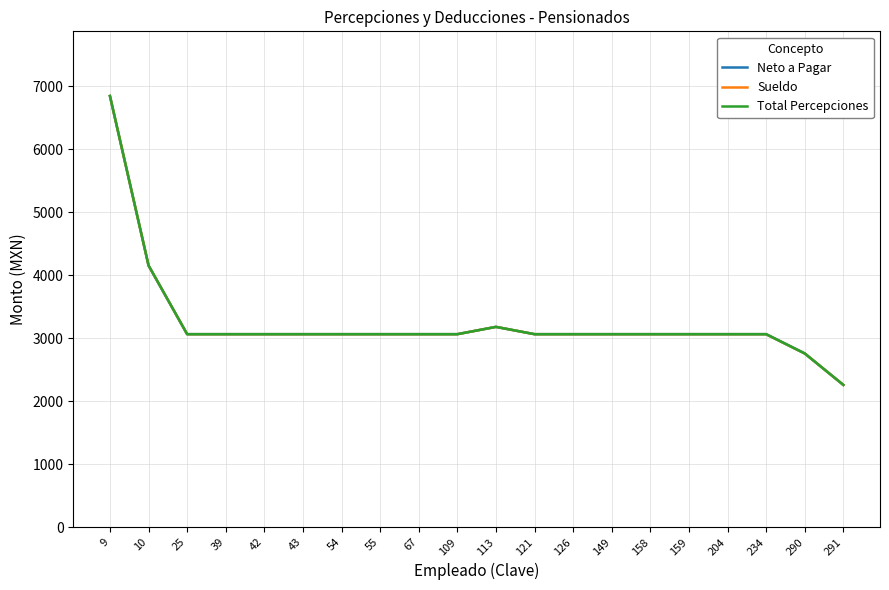

Does the chart display data point markers on the line(s)?

No